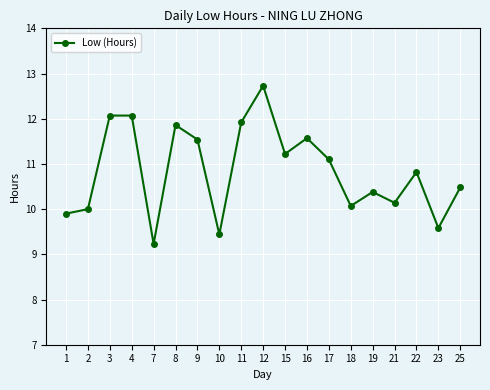

At which category does the chart reach its minimum across all series?

7